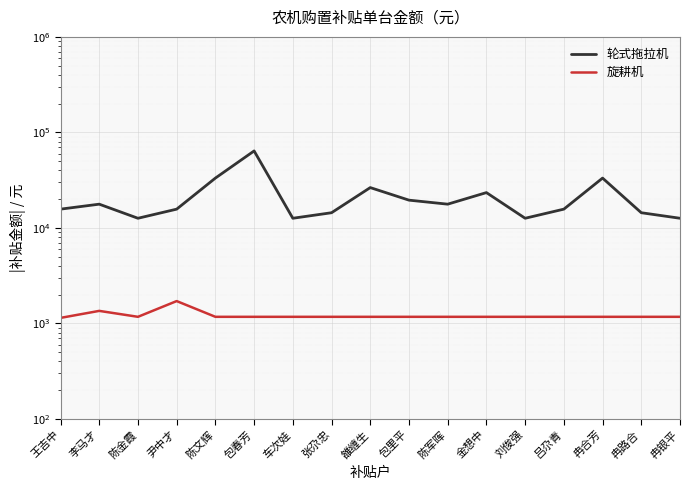

What is the total value across all series at 吕尕青?

16870